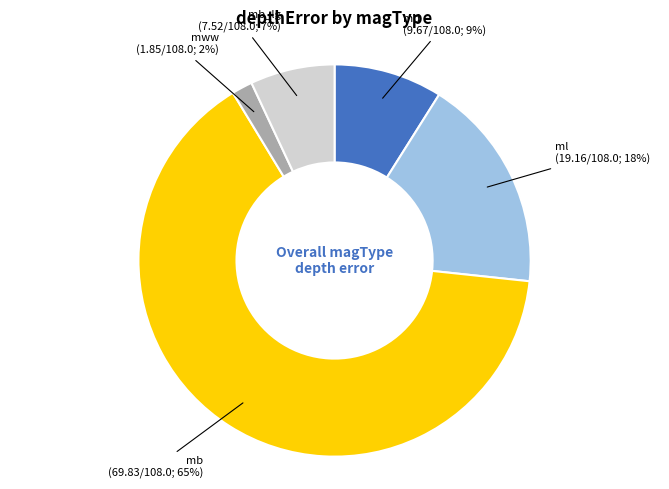

Between mb and md, which is larger?

mb